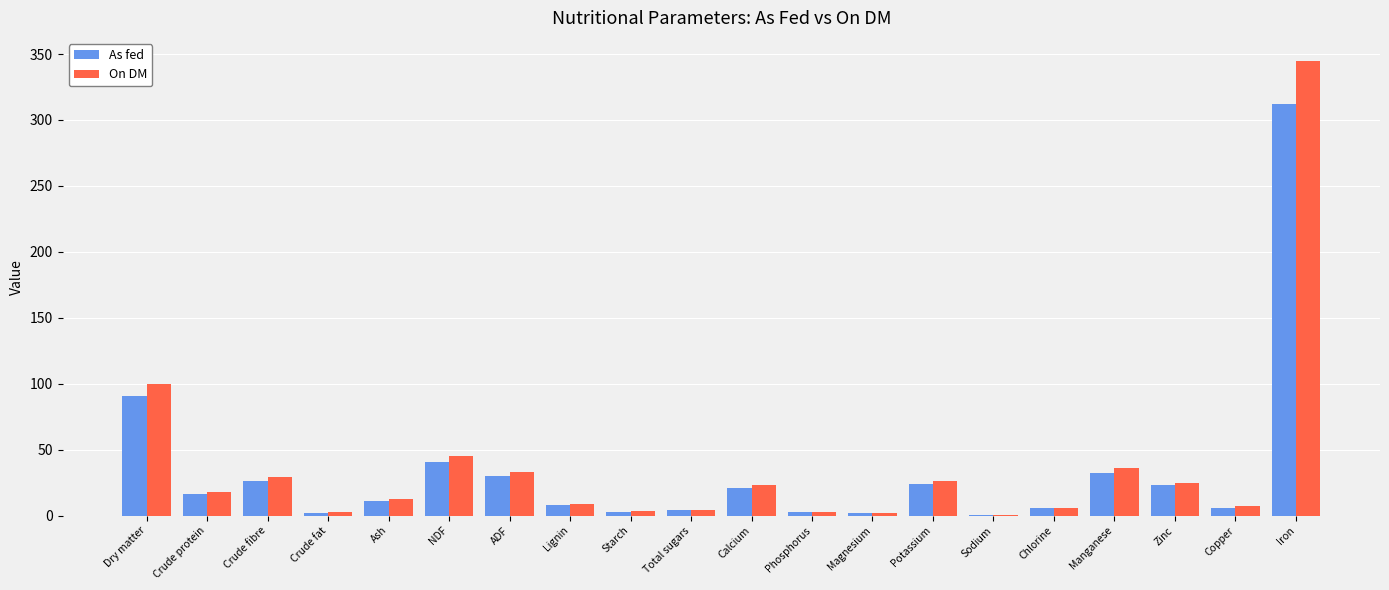

What is the difference between the On DM values at Sodium and Crude fat?

2.1